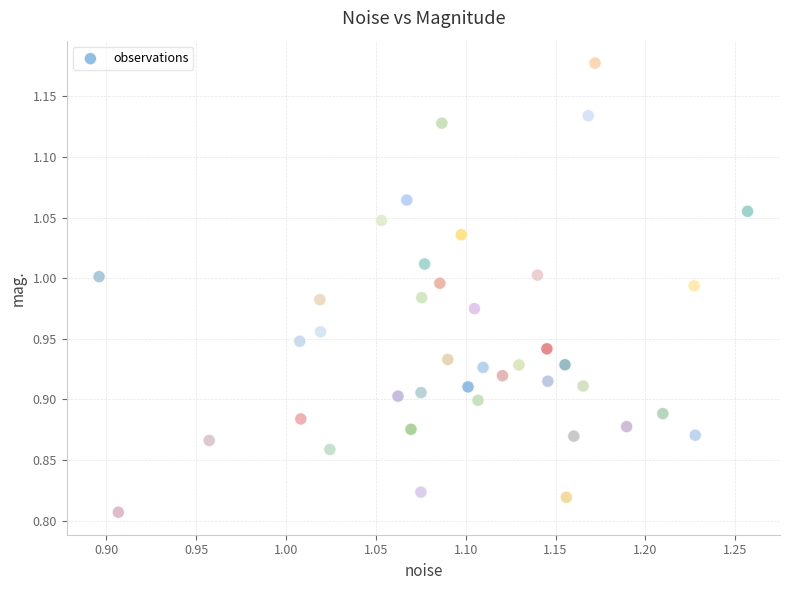

What is the range of Y values (max minus min)?

0.4